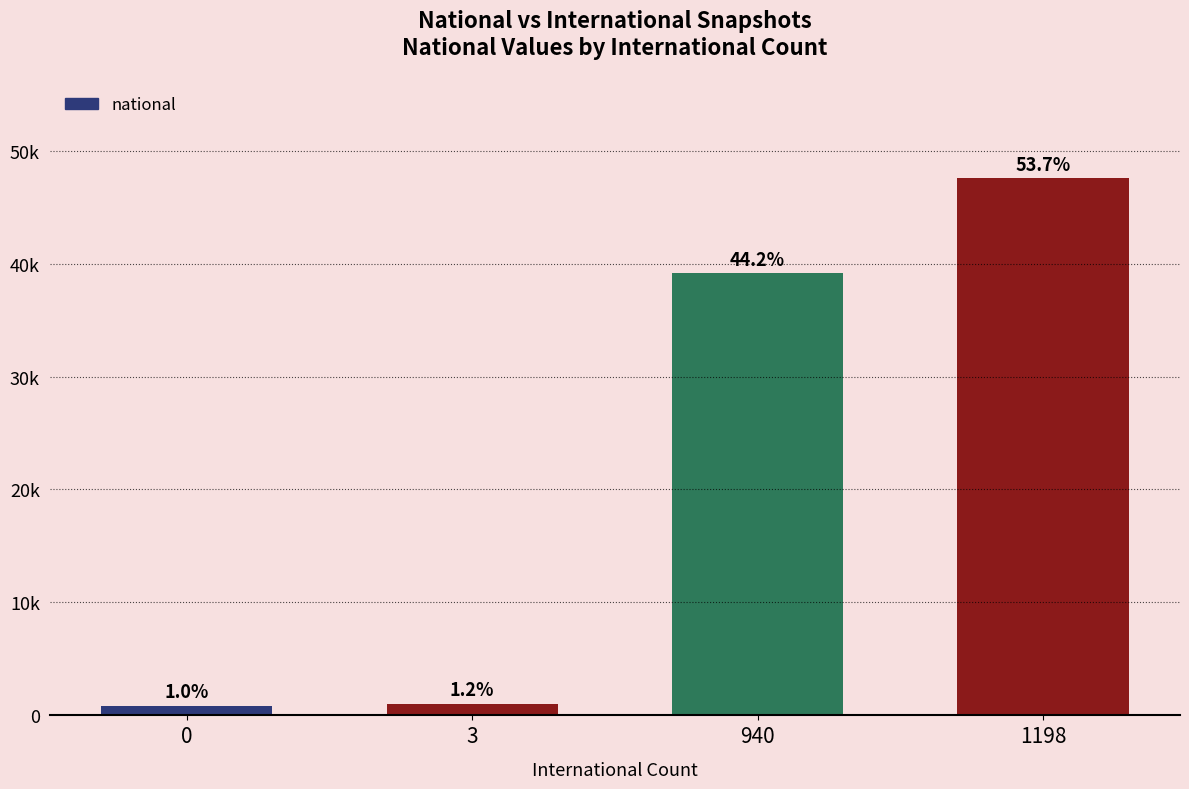

Does the chart contain any negative values?

No